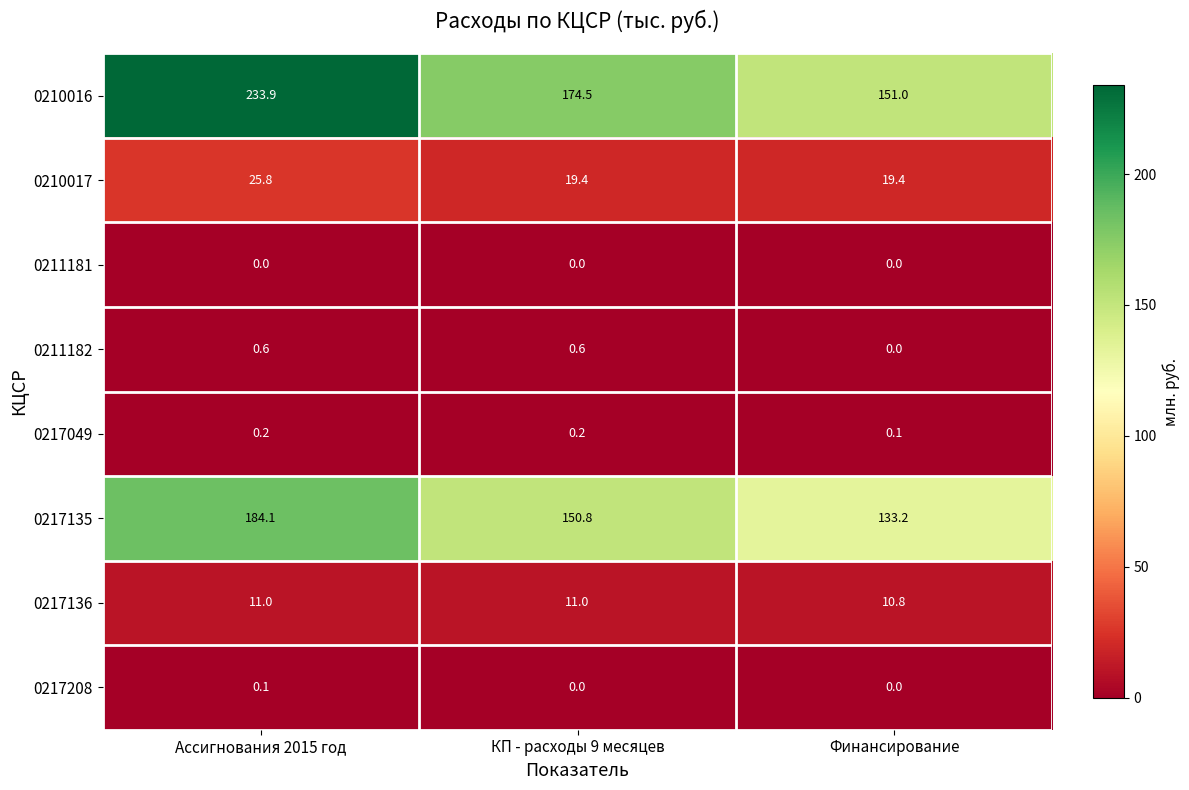

What is the total value across all series at Ассигнования 2015 год?

455.7